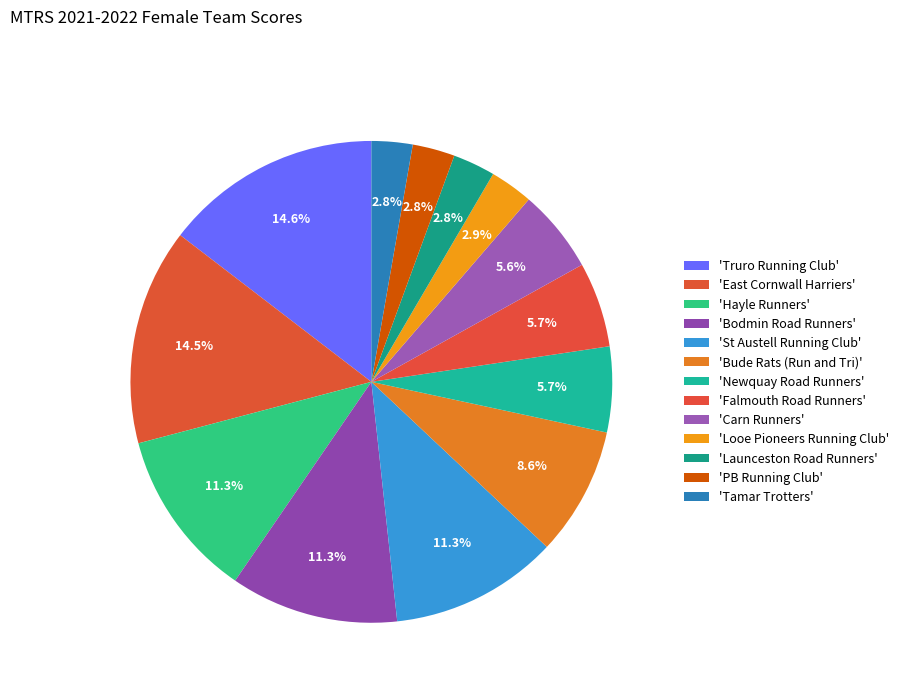

Count the number of slices in the pie.

13